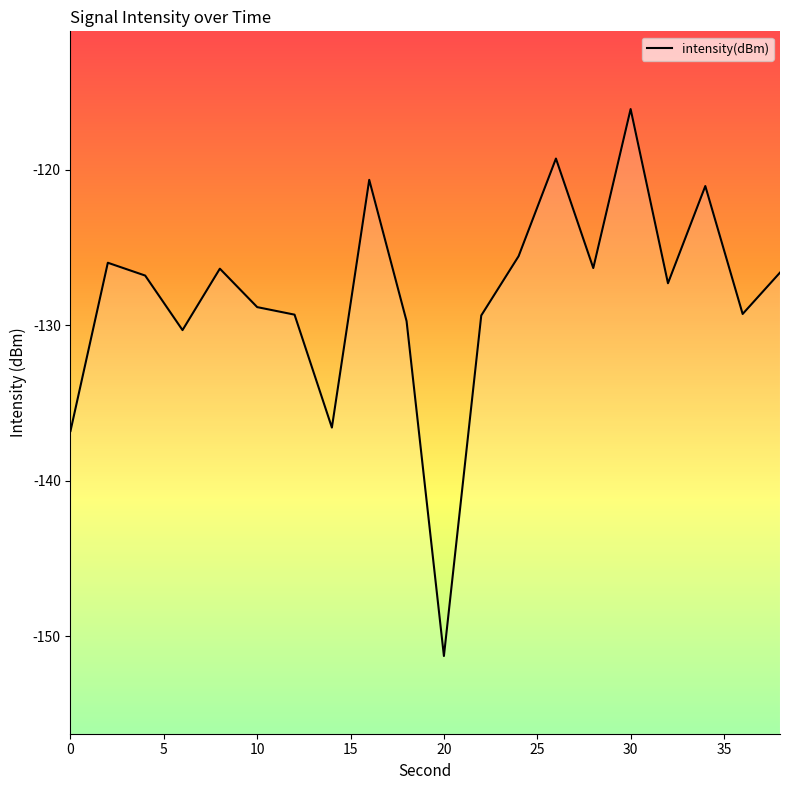

What is the average value?

-128.2